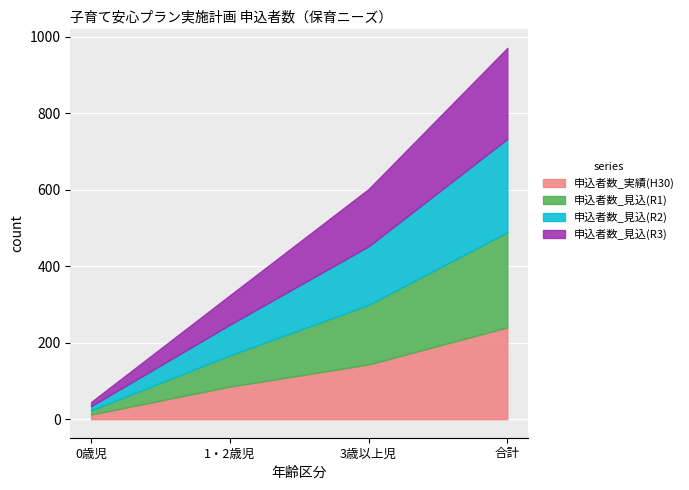

What is the sum of all 申込者数_見込(R1) values?

498